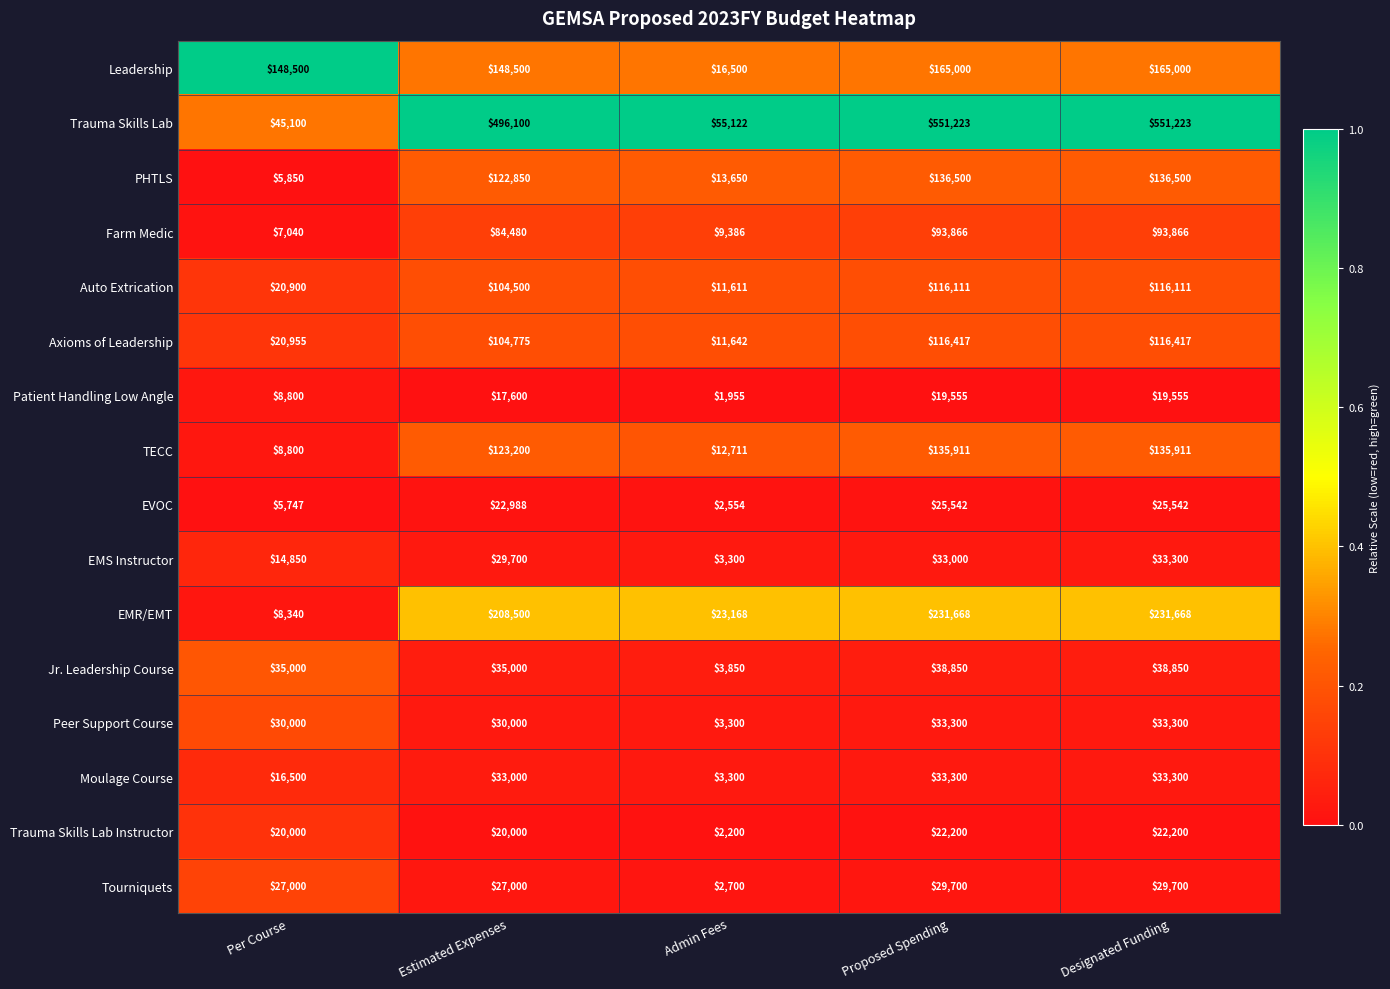

Is it true that Peer Support Course equals 33300 at Proposed Spending?

True